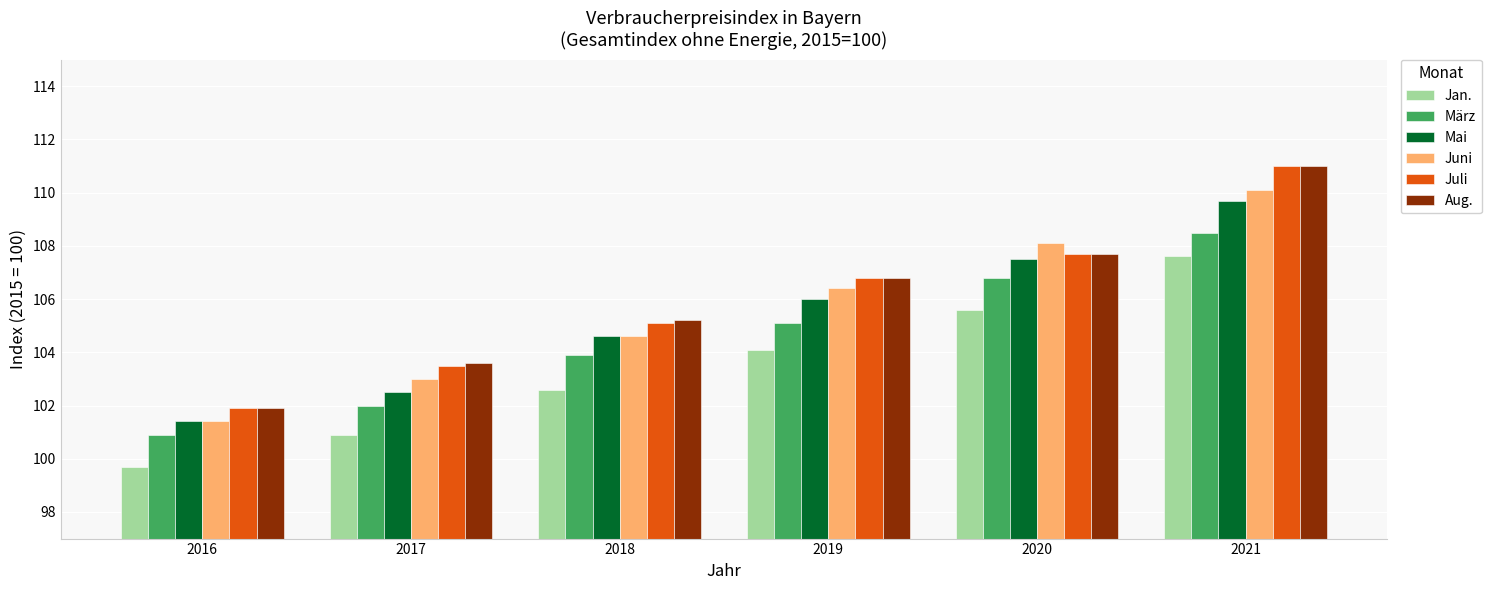

List the labels in order of März value, smallest first.

2016, 2017, 2018, 2019, 2020, 2021